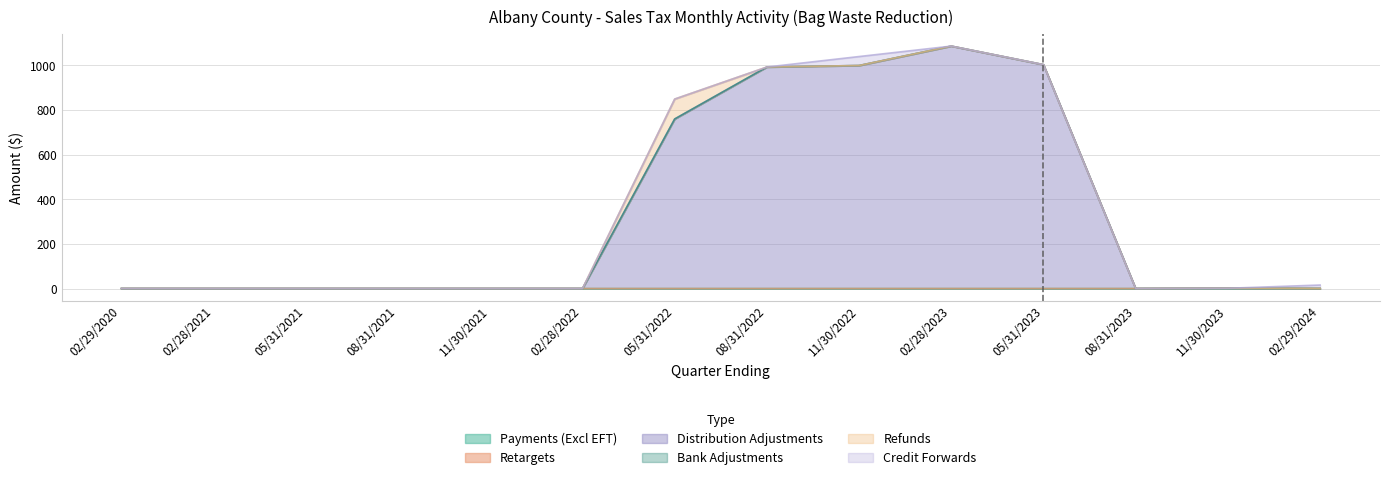

True or false: Retargets and Distribution Adjustments intersect in this chart.

False